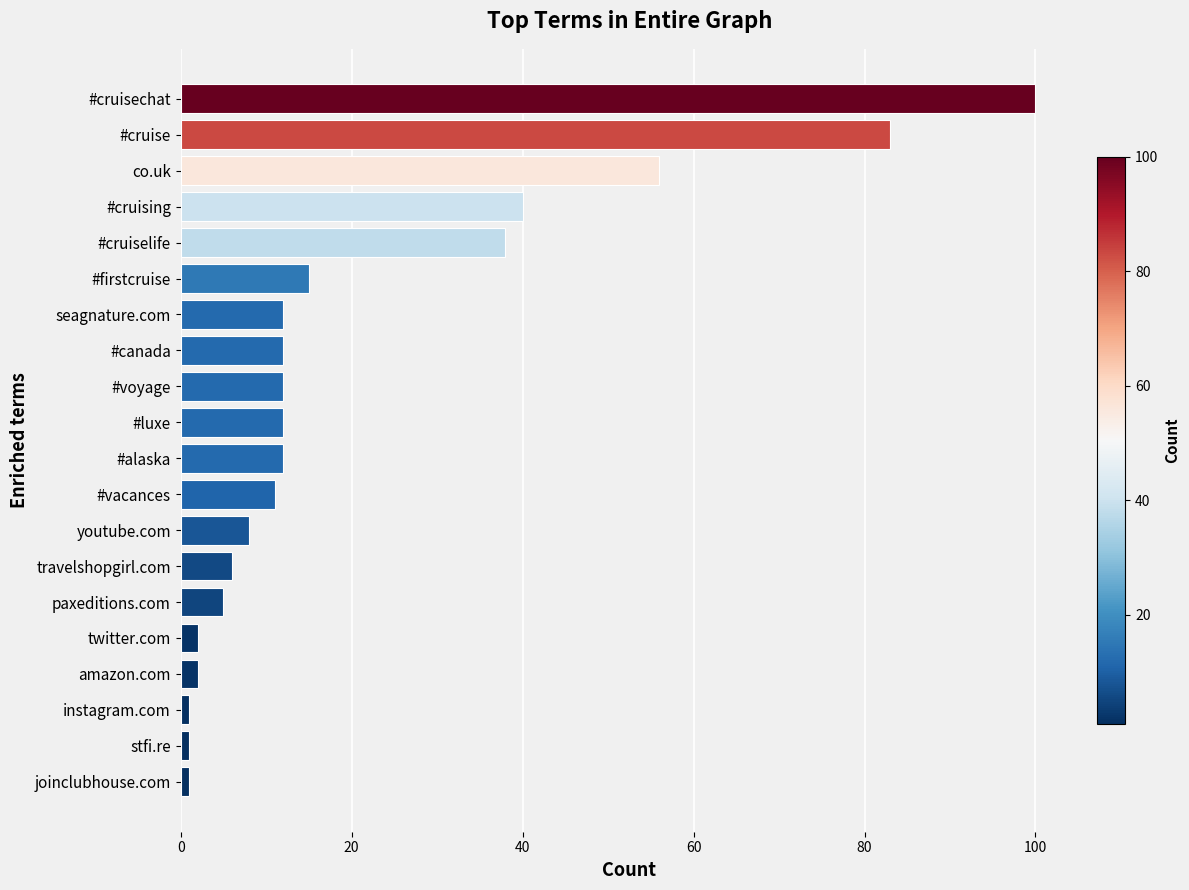

The value at youtube.com is 8. True or false?

True